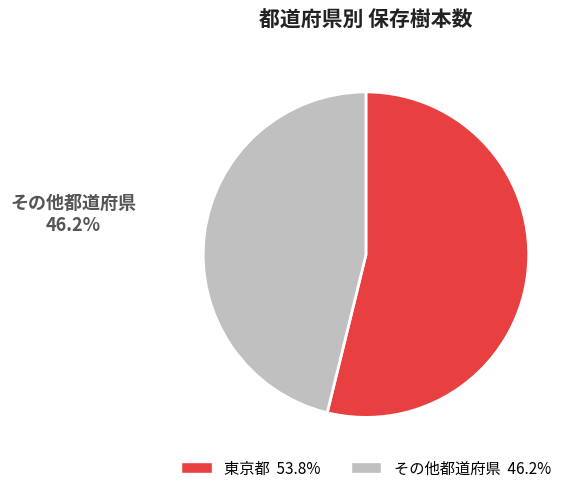

Is there a majority slice in this chart?

Yes